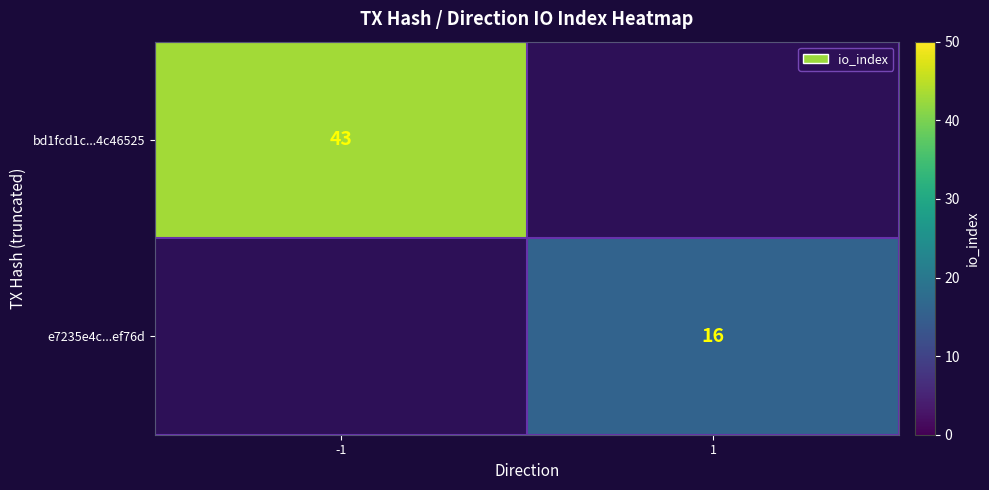

True or false: bd1fcd1c...4c46525 has a value of 9.8 at -1.

False